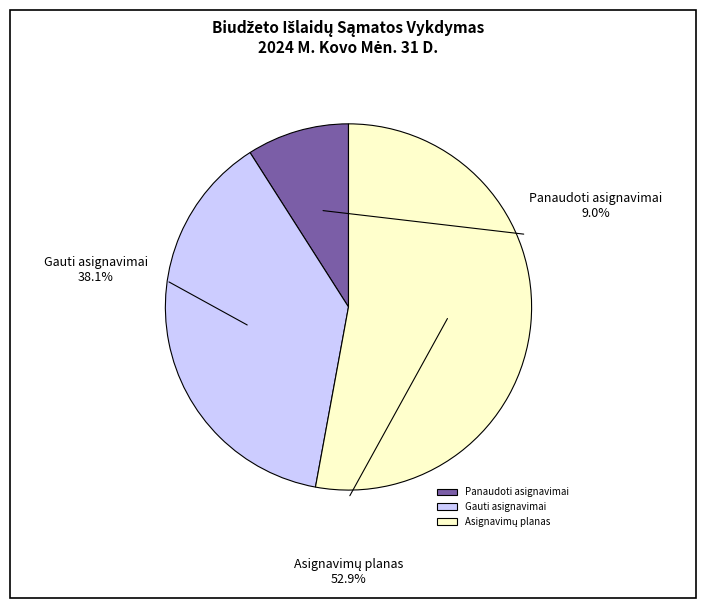

How many slices are in this pie chart?

3